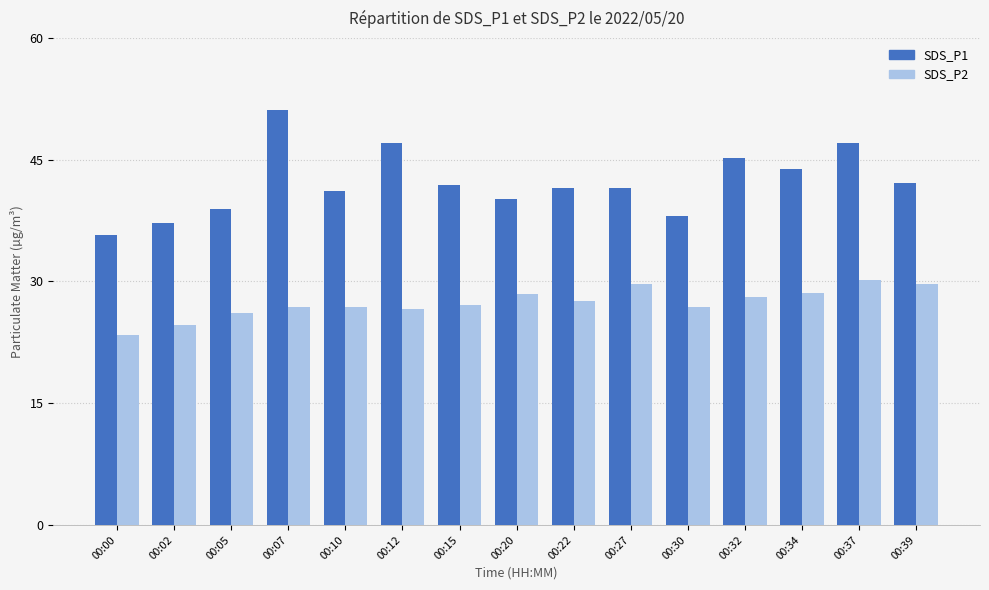

How many bars are there in each group?

2